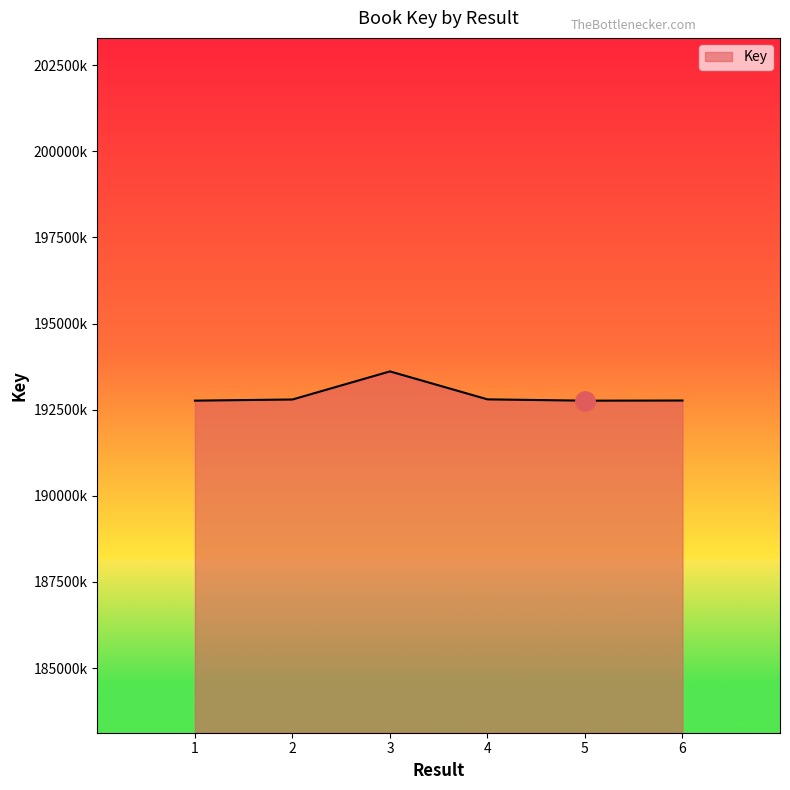

What is the ratio of the value at 4 to the value at 6?

1.0